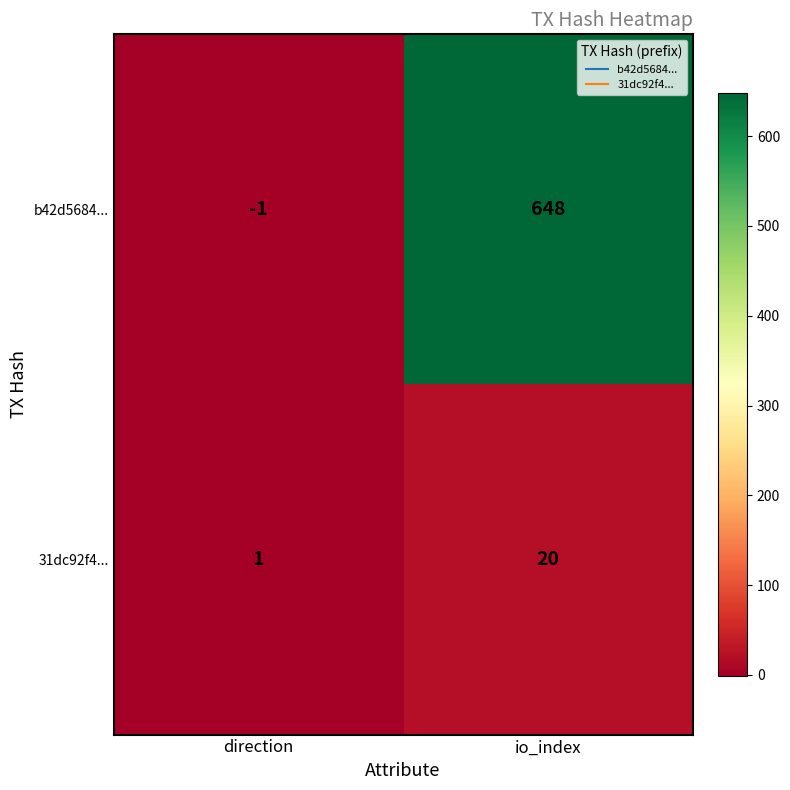

At which category is the sum across all series the highest?

io_index